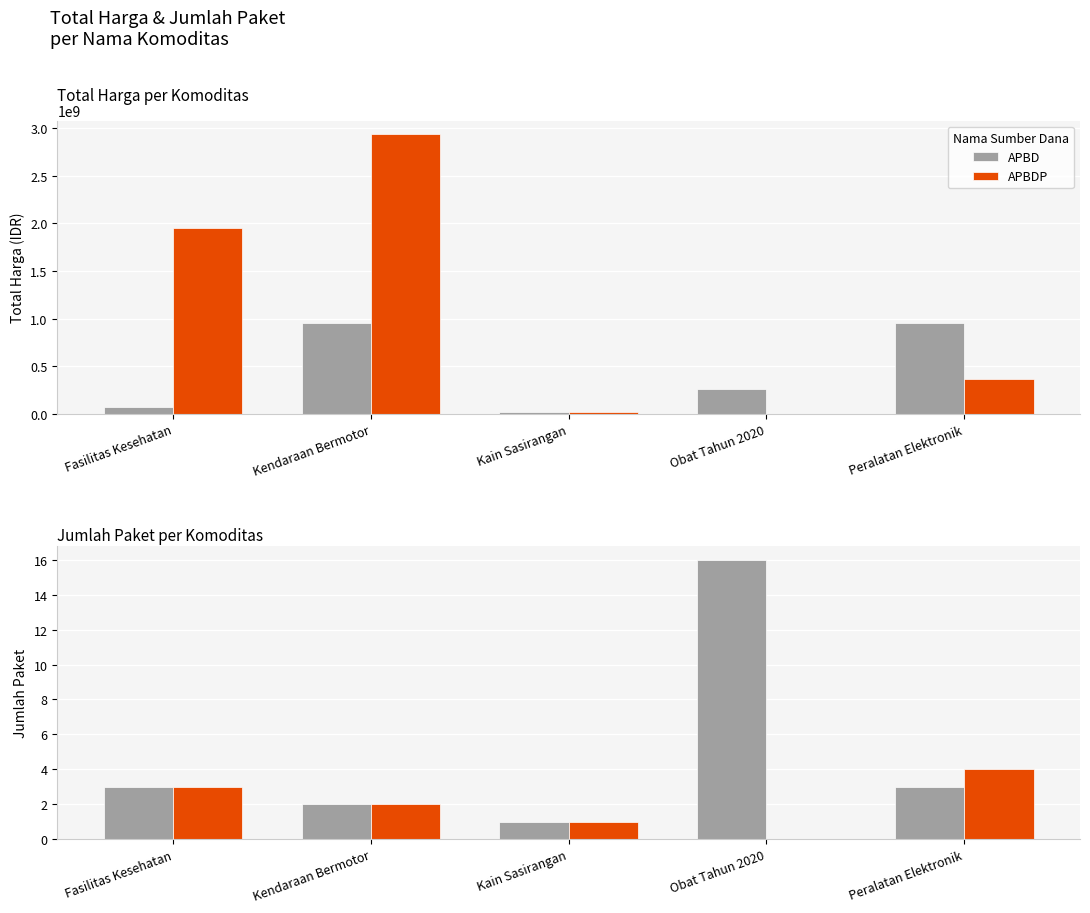

Is it true that APBD equals 25 at Obat Tahun 2020?

False